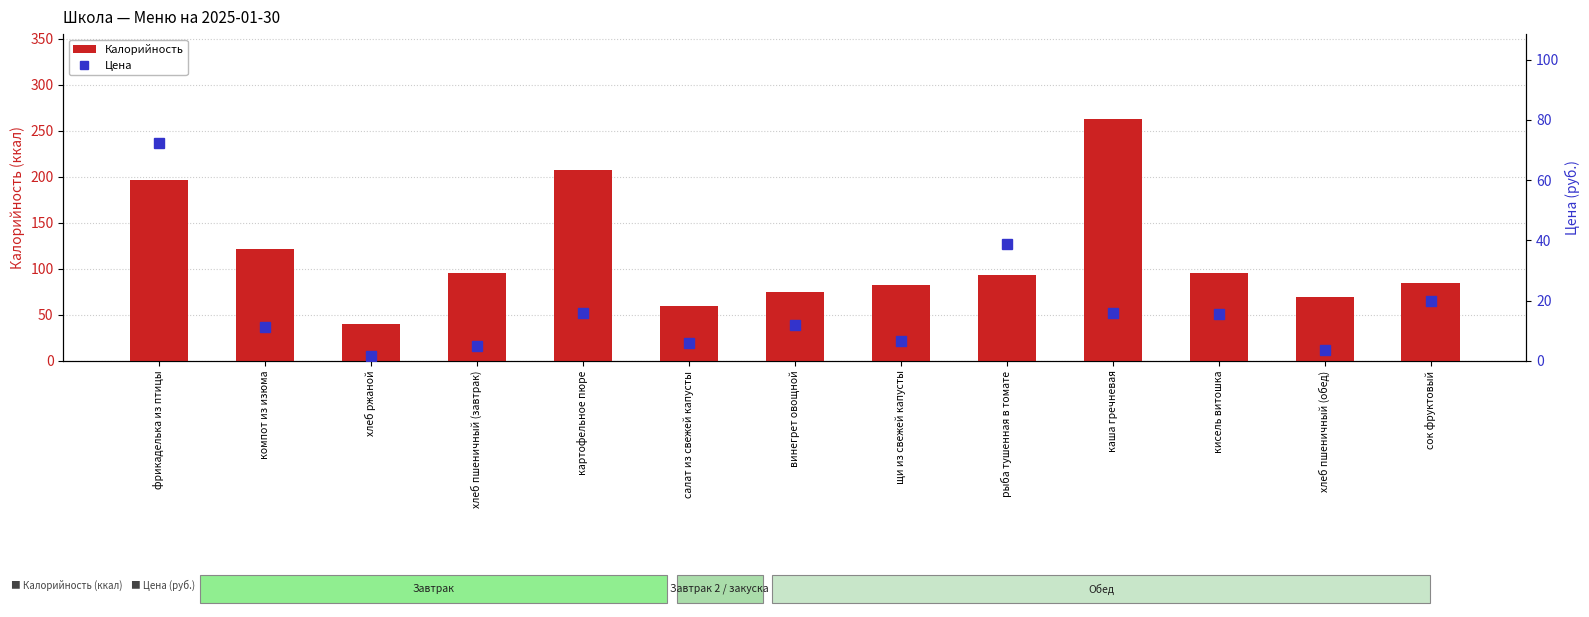

How many series are shown in this chart?

2